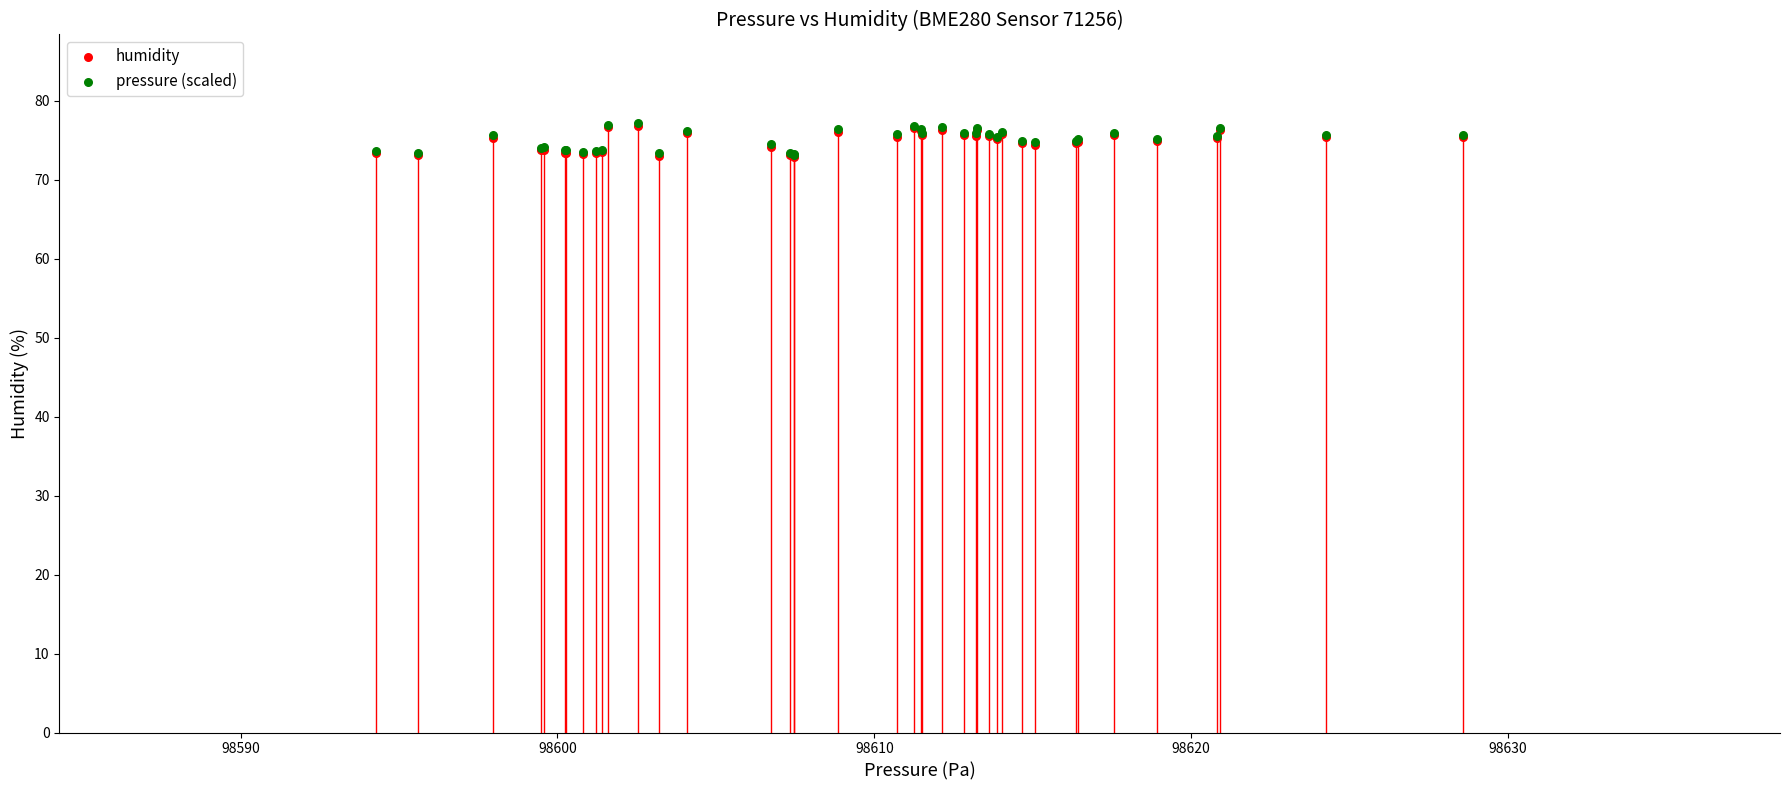

What are all the series names shown in the legend?

humidity, pressure (scaled)